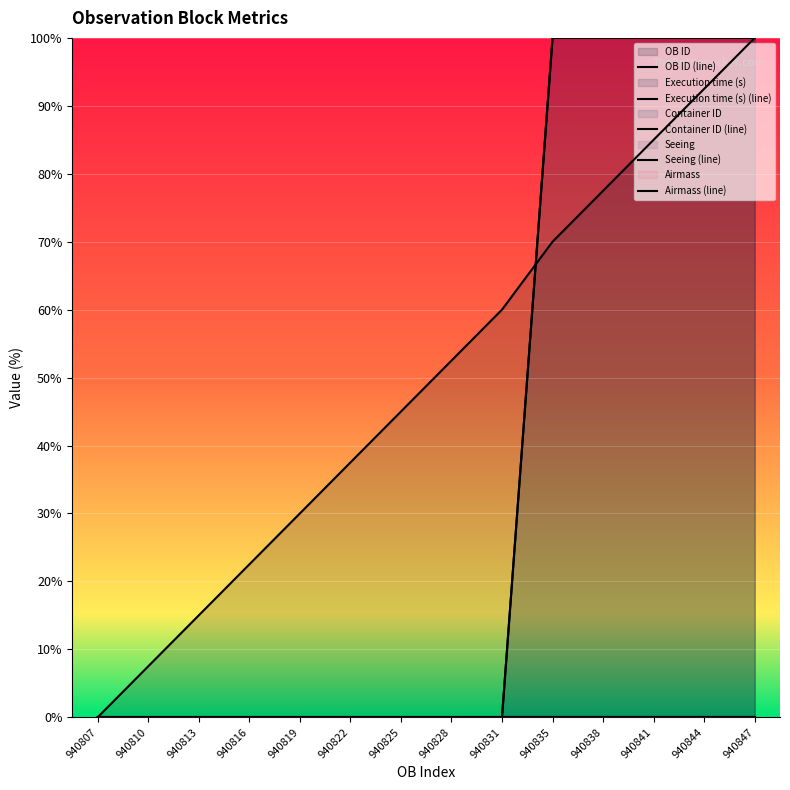

What is the average value of the Container ID series?

35.7